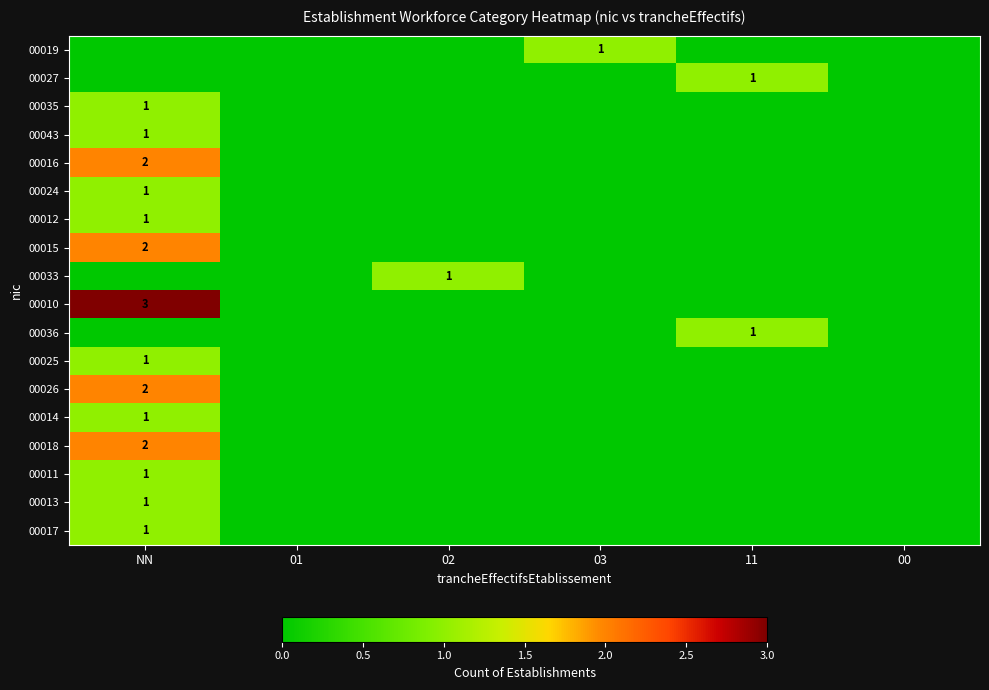

Is it true that 00015 equals 3 at NN?

False